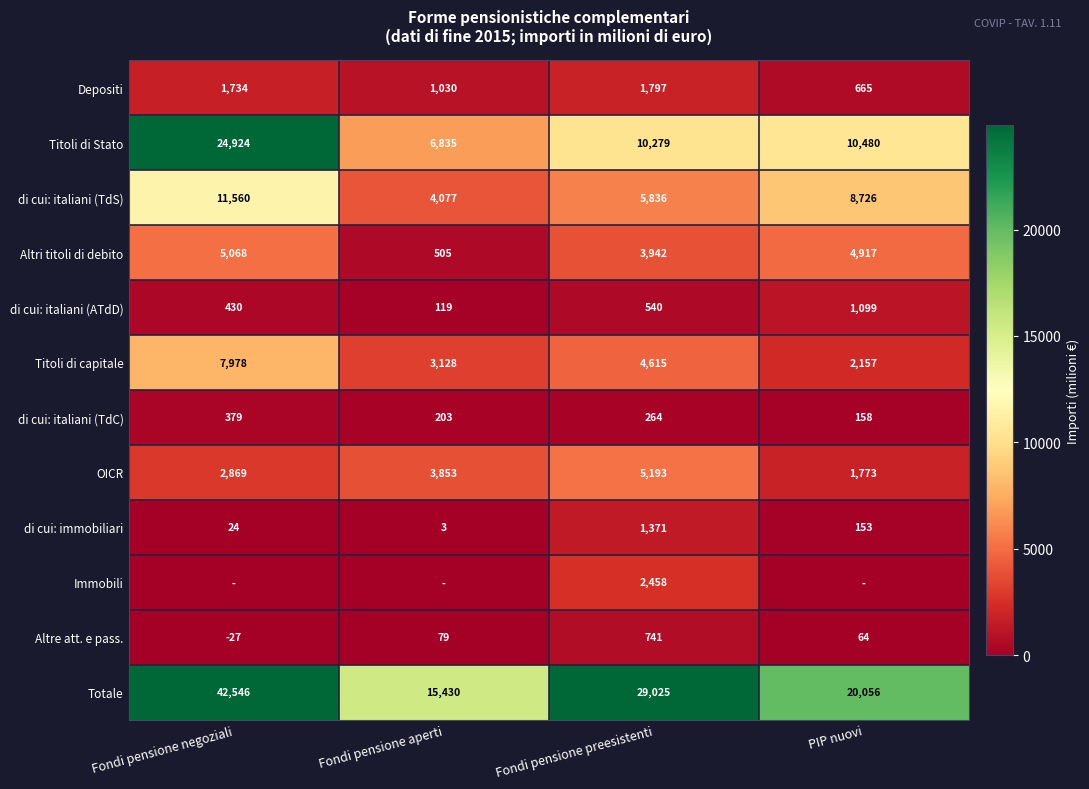

At which label does Altri titoli di debito reach its peak?

Fondi pensione negoziali